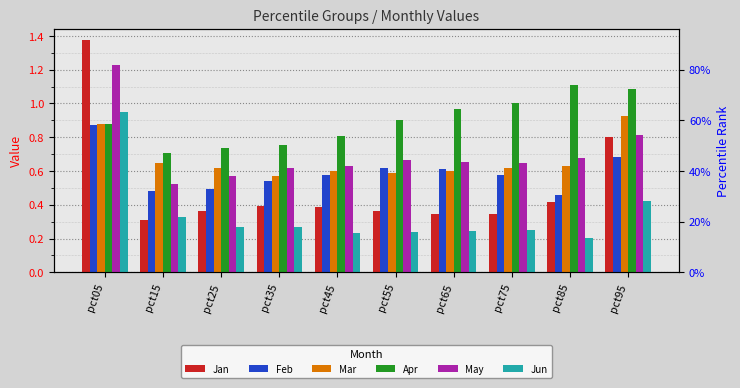

Which label corresponds to the smallest value in the chart?

pct85